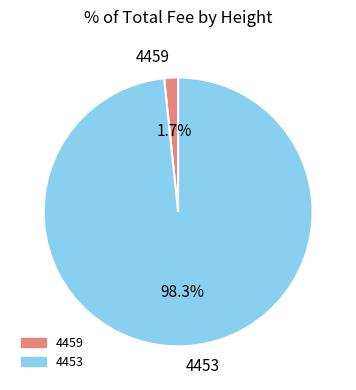

Which slice is the smallest?

4459